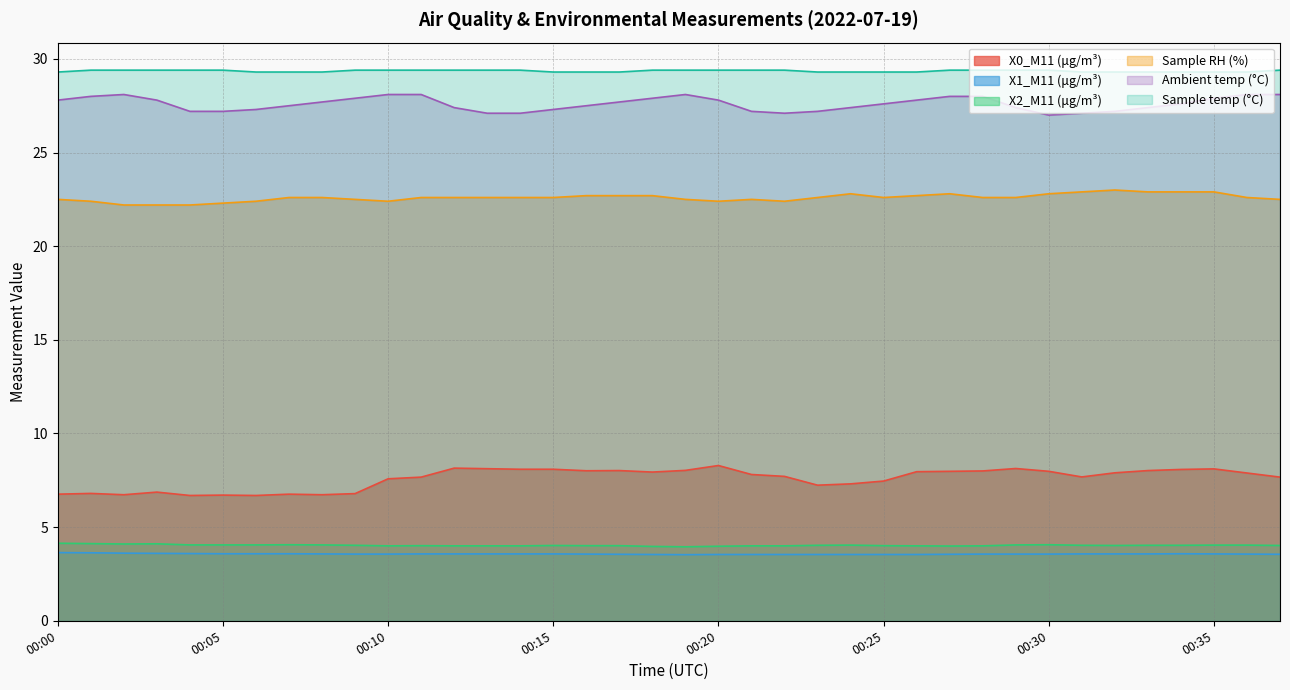

What is the minimum value for X0_M11 (μg/m³)?

6.7